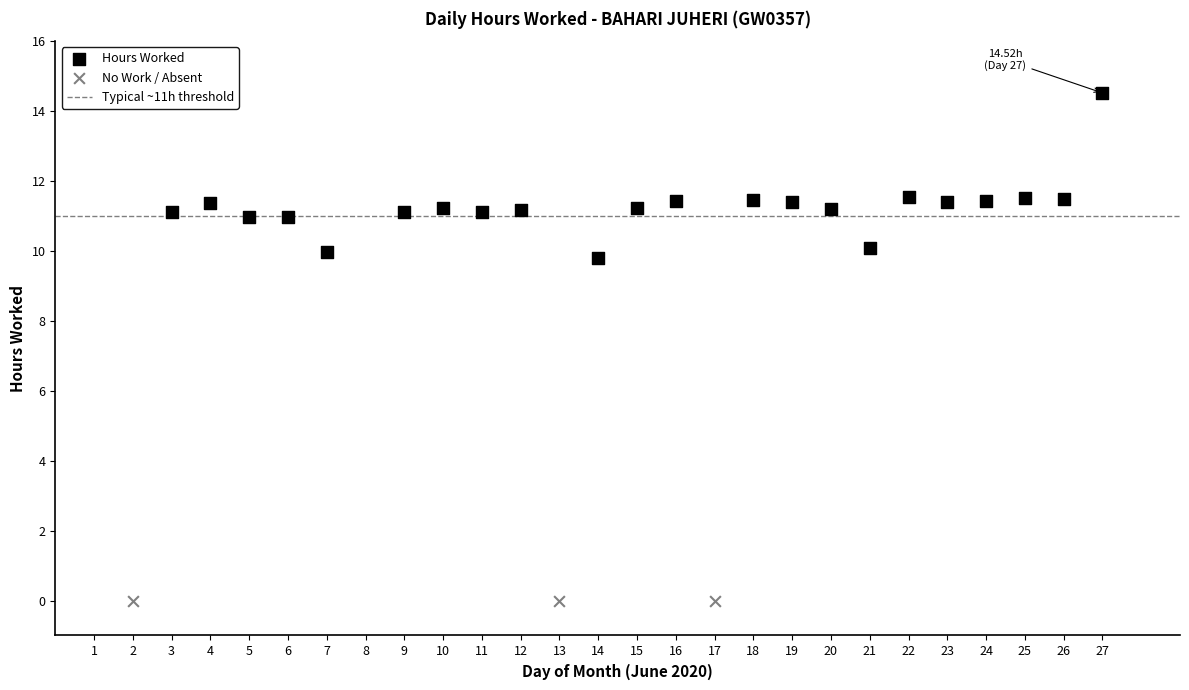

Which series reaches the maximum Y coordinate?

Hours Worked